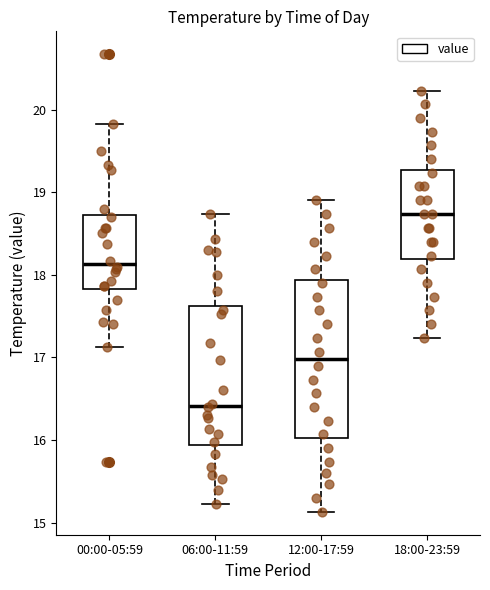

Reading left to right, read every box against the y-axis: the position of its median line, the range the box covers, and the ends of its whiskers. The values are not printed on the chart, so give them approximately, as read against the axis.

00:00-05:59: median 18.1, box 17.8 to 18.7, whiskers 17.1 to 19.8
06:00-11:59: median 16.4, box 15.9 to 17.6, whiskers 15.2 to 18.7
12:00-17:59: median 17.0, box 16.0 to 17.9, whiskers 15.1 to 18.9
18:00-23:59: median 18.7, box 18.2 to 19.3, whiskers 17.2 to 20.2